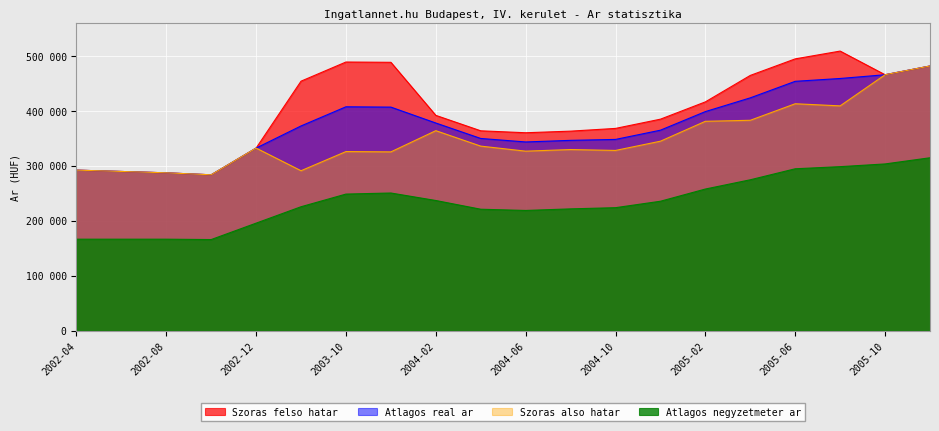

What is the spread (max minus min) of values at 2004-12?

149470